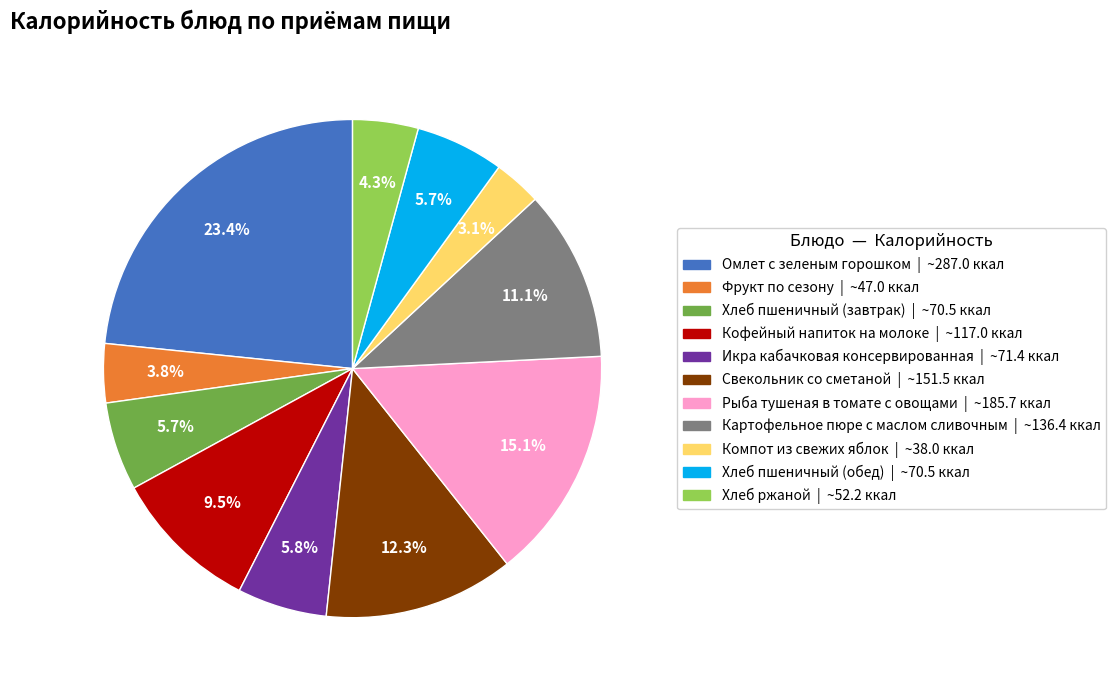

The Картофельное пюре с маслом сливочным slice represents 11% of the pie. True or false?

True